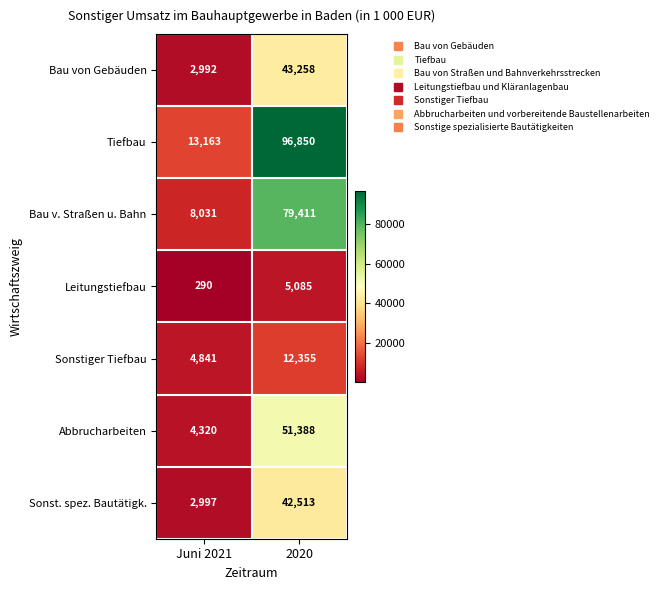

How many categories are shown in the chart?

2